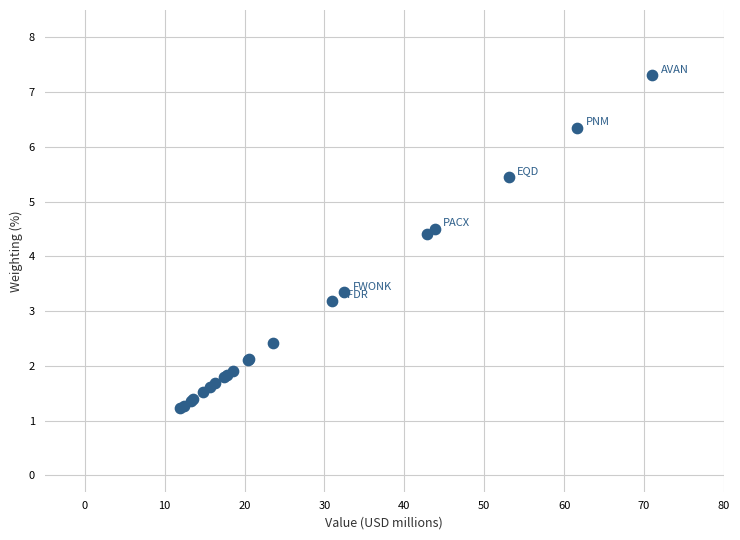

What Y value in the scatter plot is closest to 4?

4.4